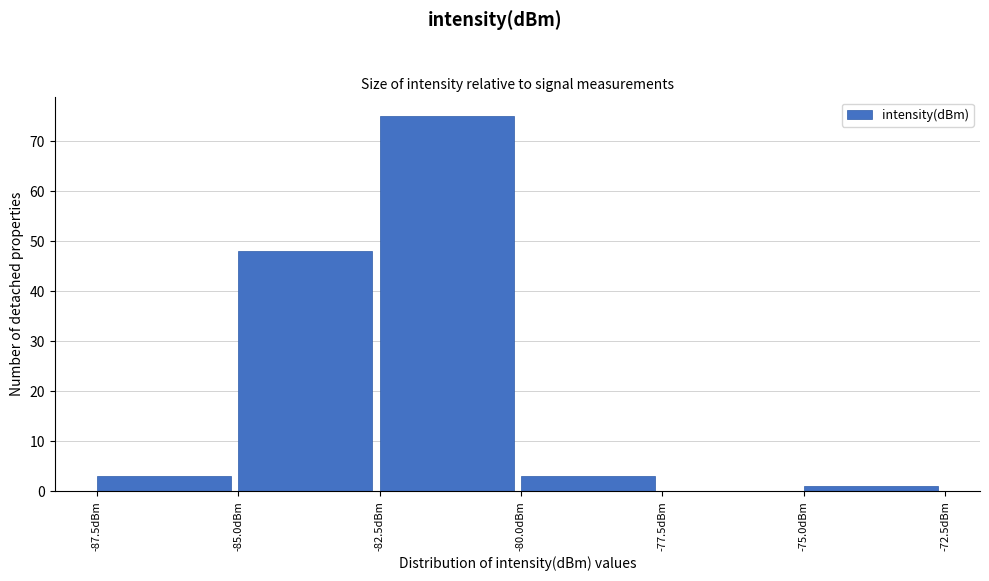

Reading left to right, transcribe this chart: for each bar, give the range it covers on the x-axis and its height. The values are not printed on the chart, so give them approximately, as read against the axis.

-87.5 to -85.0: 3
-85.0 to -82.5: 48
-82.5 to -80.0: 75
-80.0 to -77.5: 3
-77.5 to -75.0: 0
-75.0 to -72.5: 1